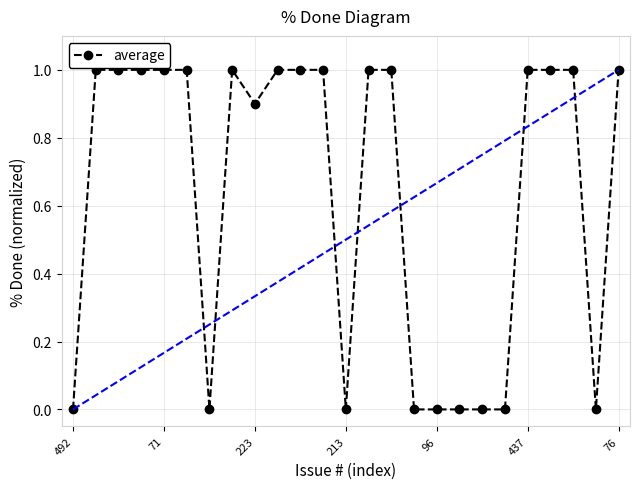

Does the chart have visible grid lines?

Yes